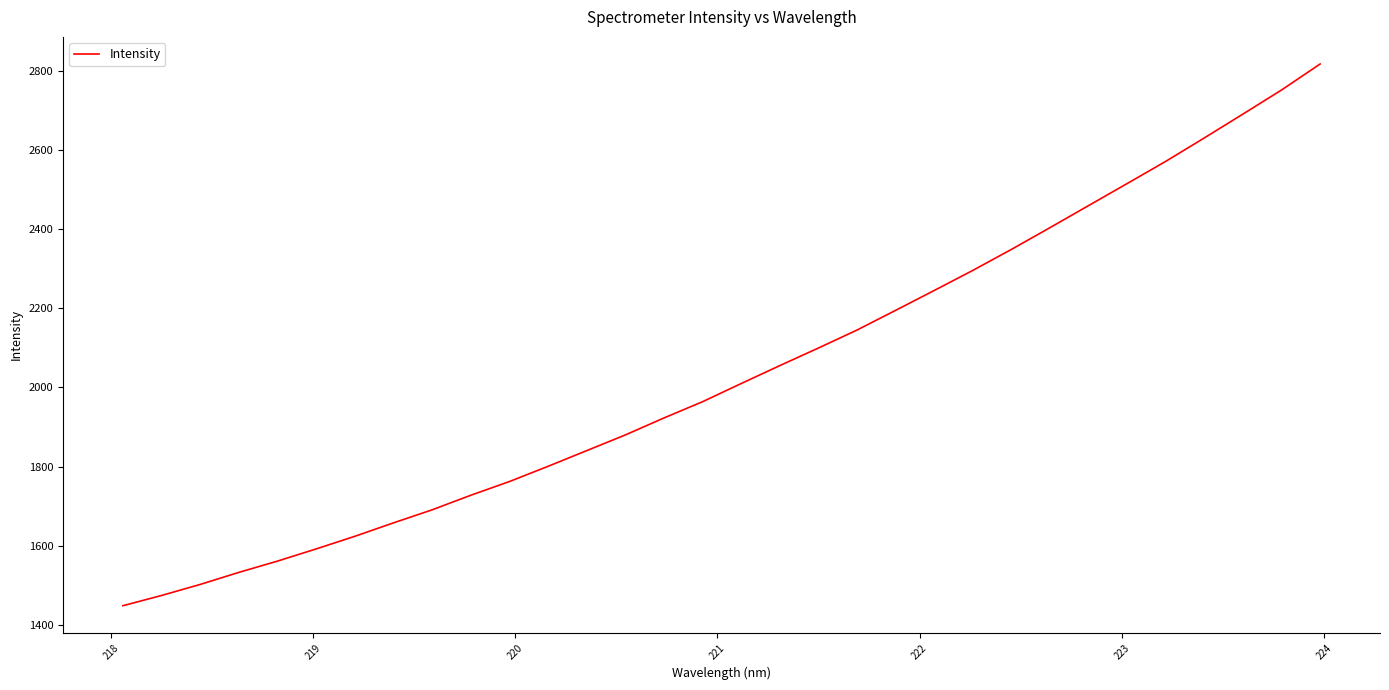

How many lines are shown in the chart?

1